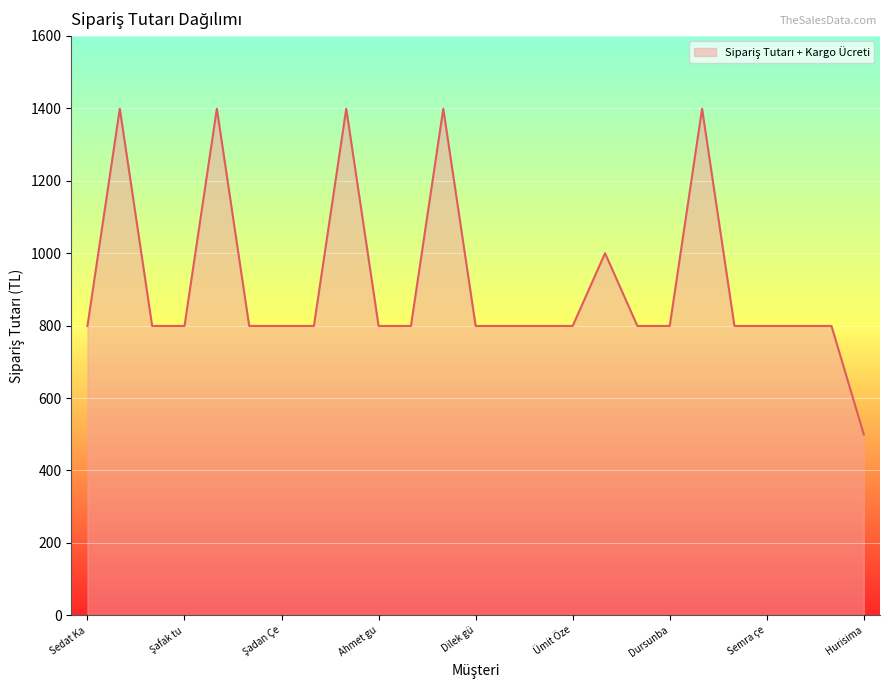

What is the difference between the maximum and minimum values?

900